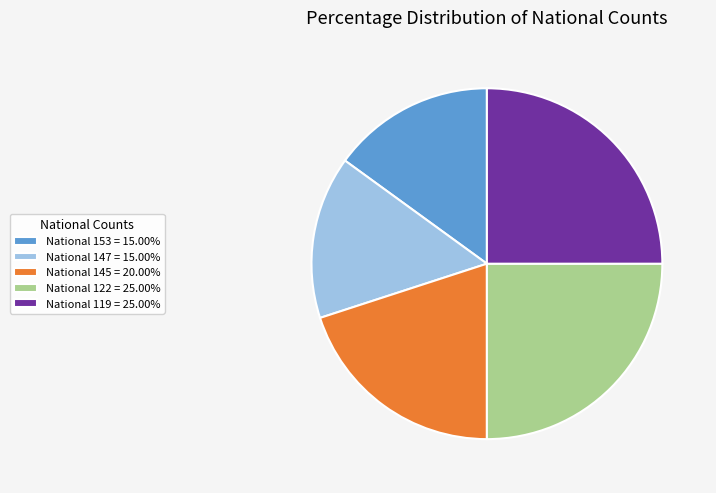

Do National 147 = 15.00% and National 153 = 15.00% together represent more than half of the pie?

No